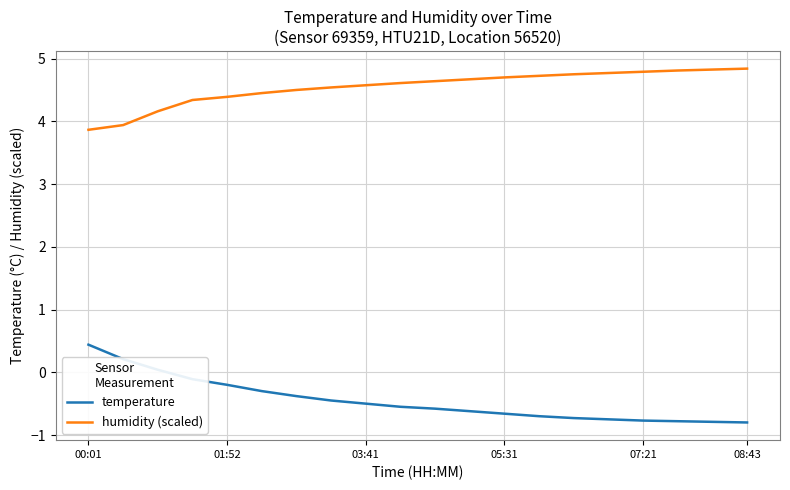

Is this an area chart (filled region under the line)?

No